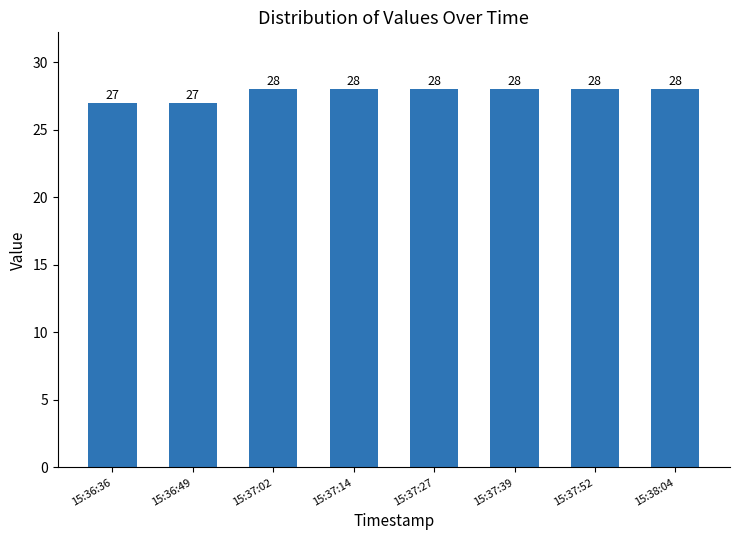

Read the value at 15:37:02.

28